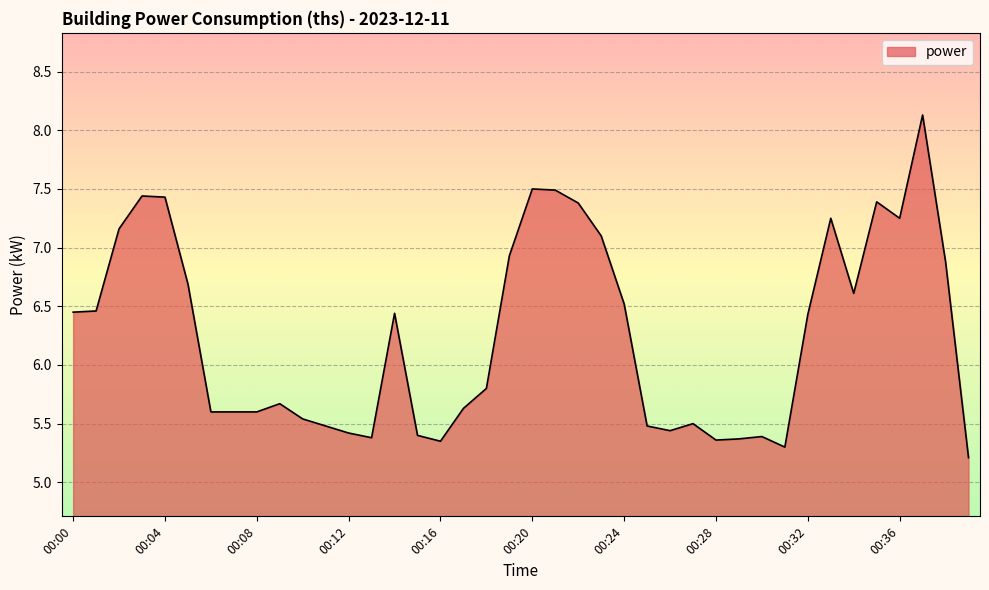

What is the greatest value displayed?

8.1